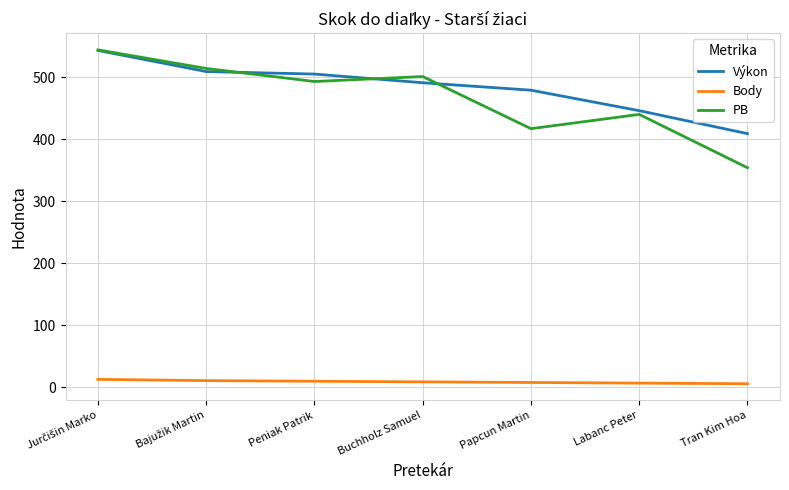

What are all the series names shown in the legend?

Výkon, Body, PB